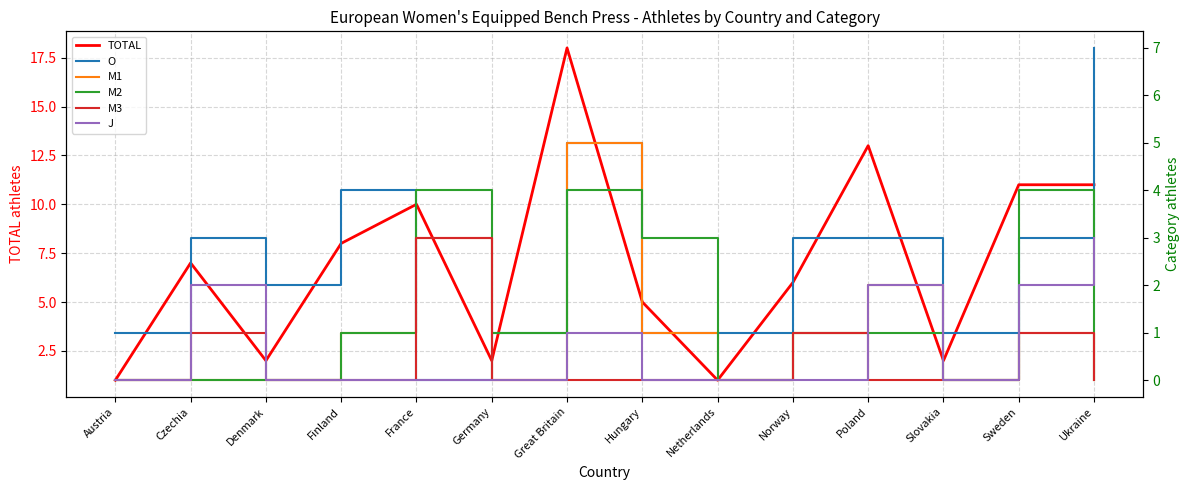

Is it true that M3 equals 2 at Germany?

False